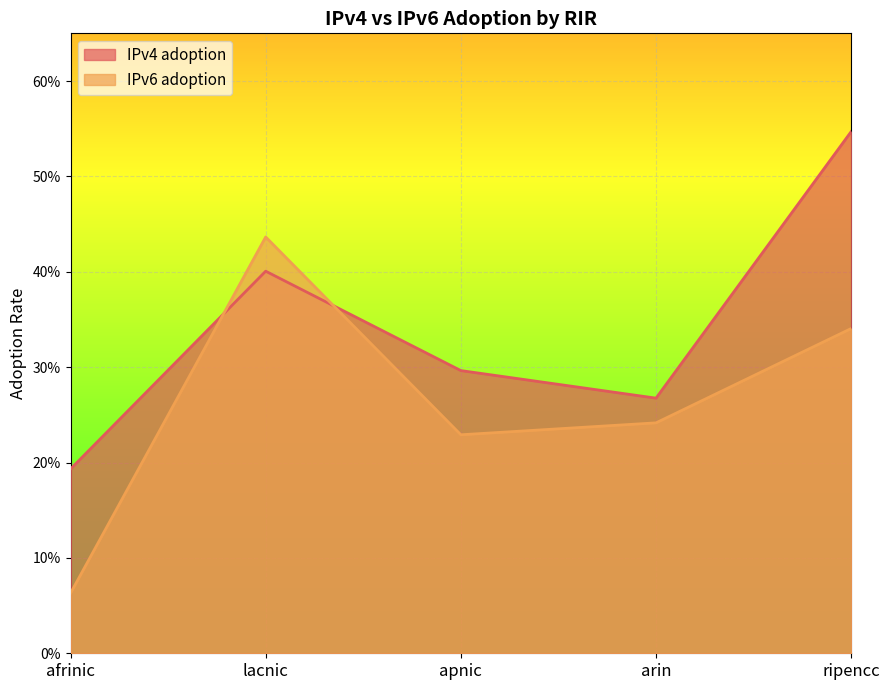

Is the value of IPv6 adoption at lacnic greater than the value of IPv4 adoption at ripencc?

No